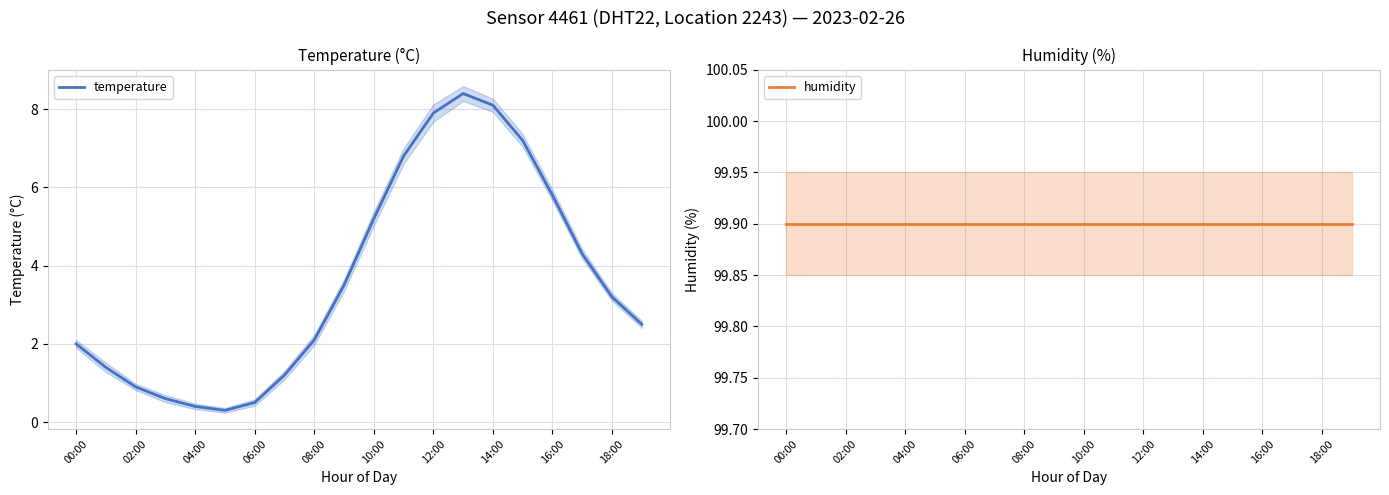

Is it true that temperature equals 8.1 at 14:00?

True